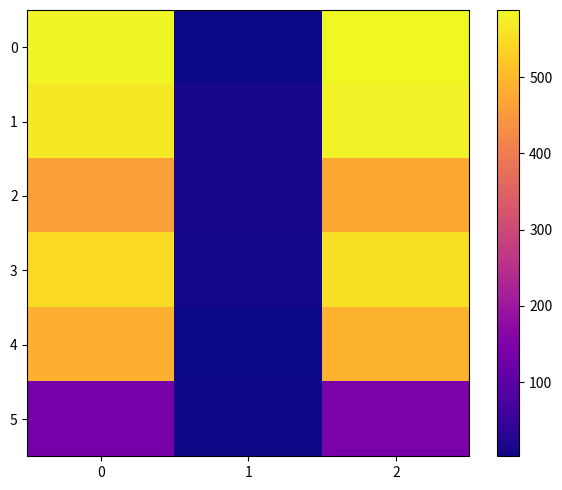

Reading left to right, list all the values displayed in this chart.

0: 0=585	1=3	2=588
1: 0=566	1=13	2=579
2: 0=462	1=13	2=475
3: 0=545	1=8	2=553
4: 0=484	1=5	2=489
5: 0=139	1=6	2=145